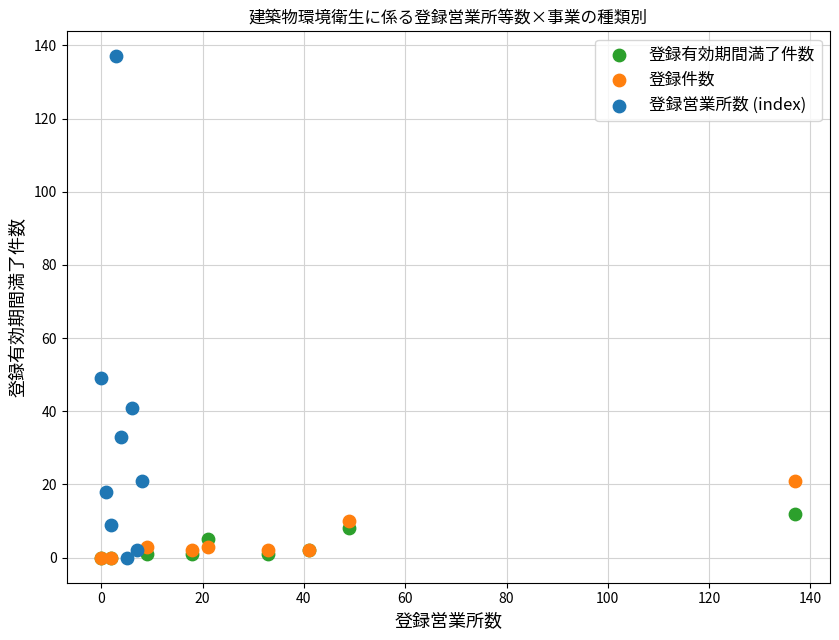

What are all the series names shown in the legend?

登録有効期間満了件数, 登録件数, 登録営業所数 (index)